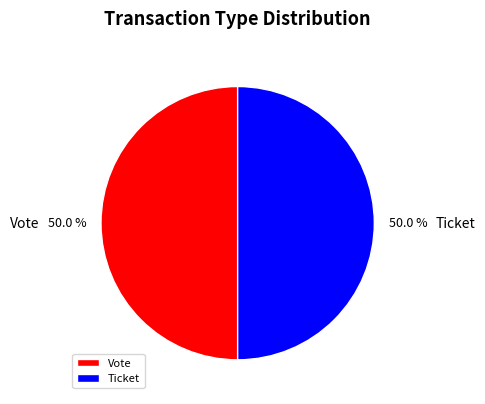

What portion of the pie excludes Vote?

50.0%